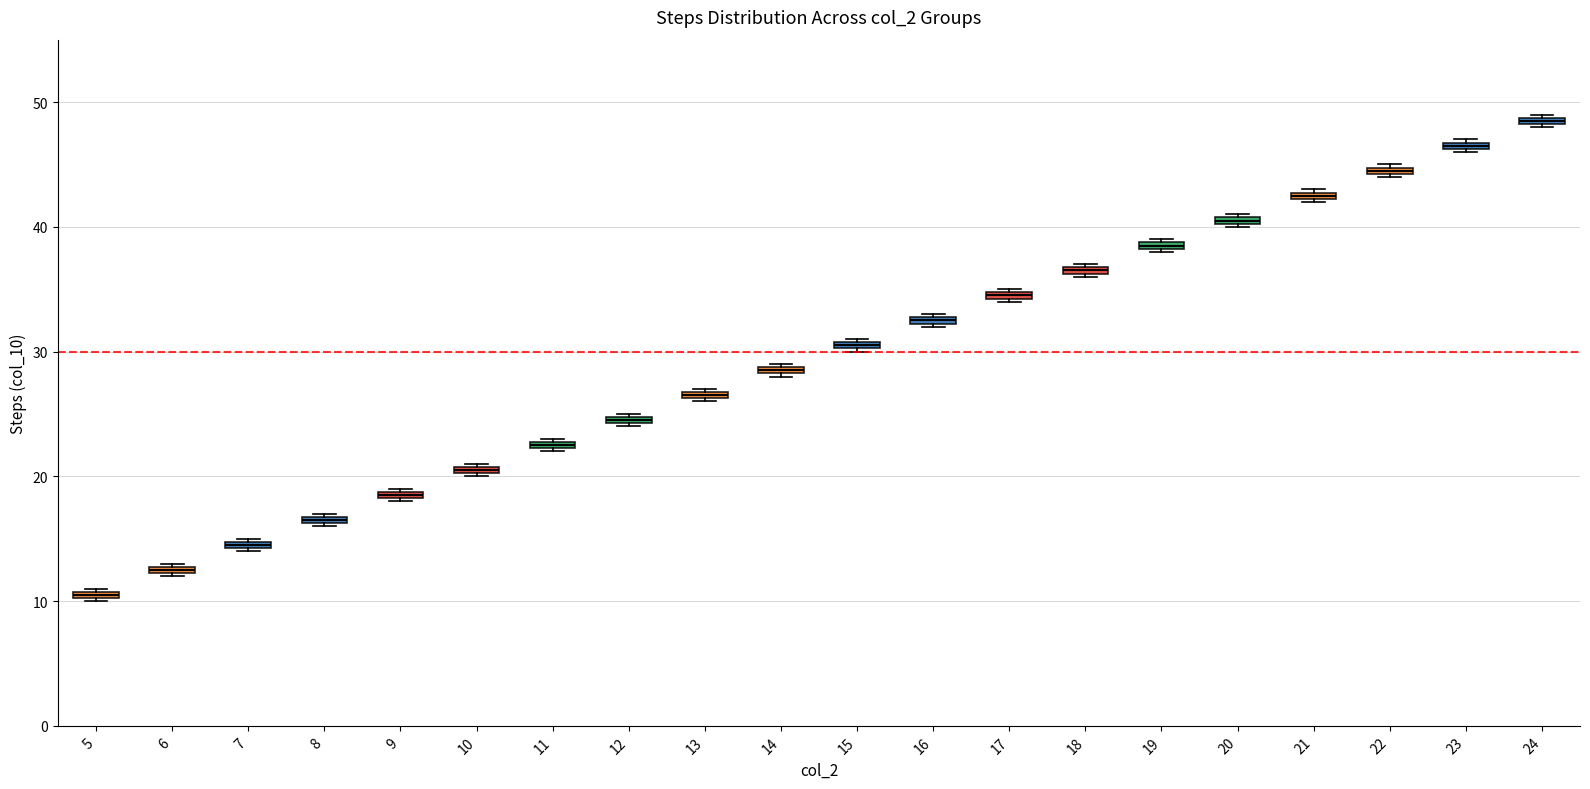

Which box has the highest median line?

24